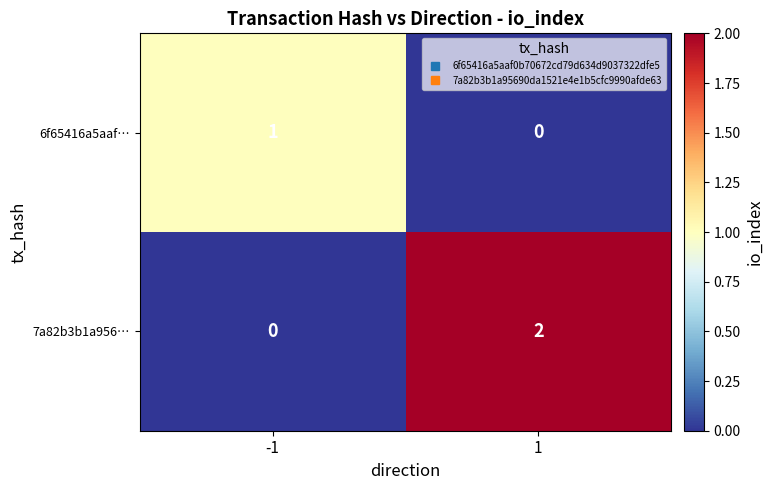

Rank the categories by 6f65416a5aaf… value from highest to lowest.

-1, 1